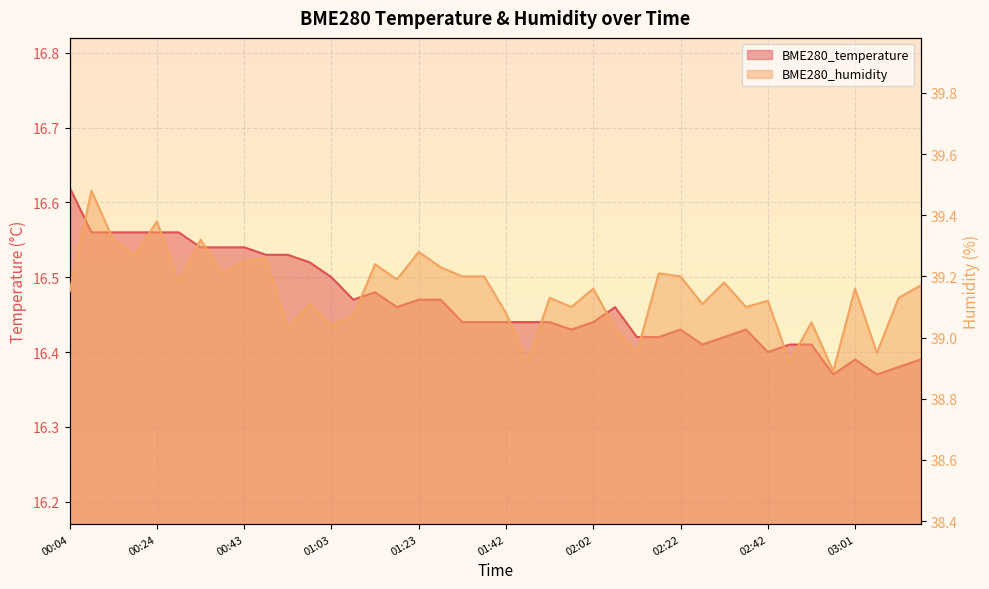

Is the value of BME280_temperature at 02:27 greater than the value of BME280_humidity at 01:03?

No